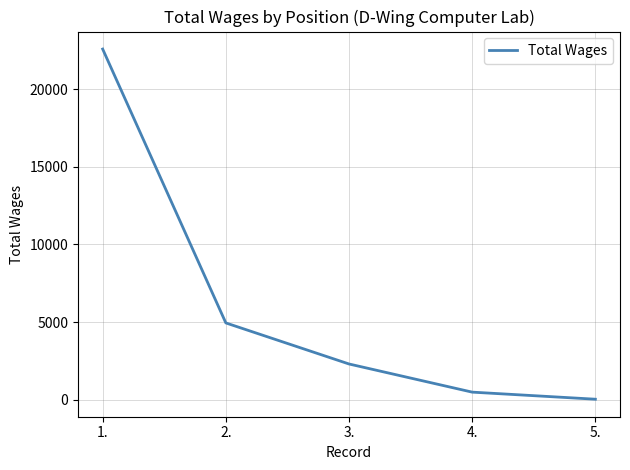

How many categories are shown in the chart?

5